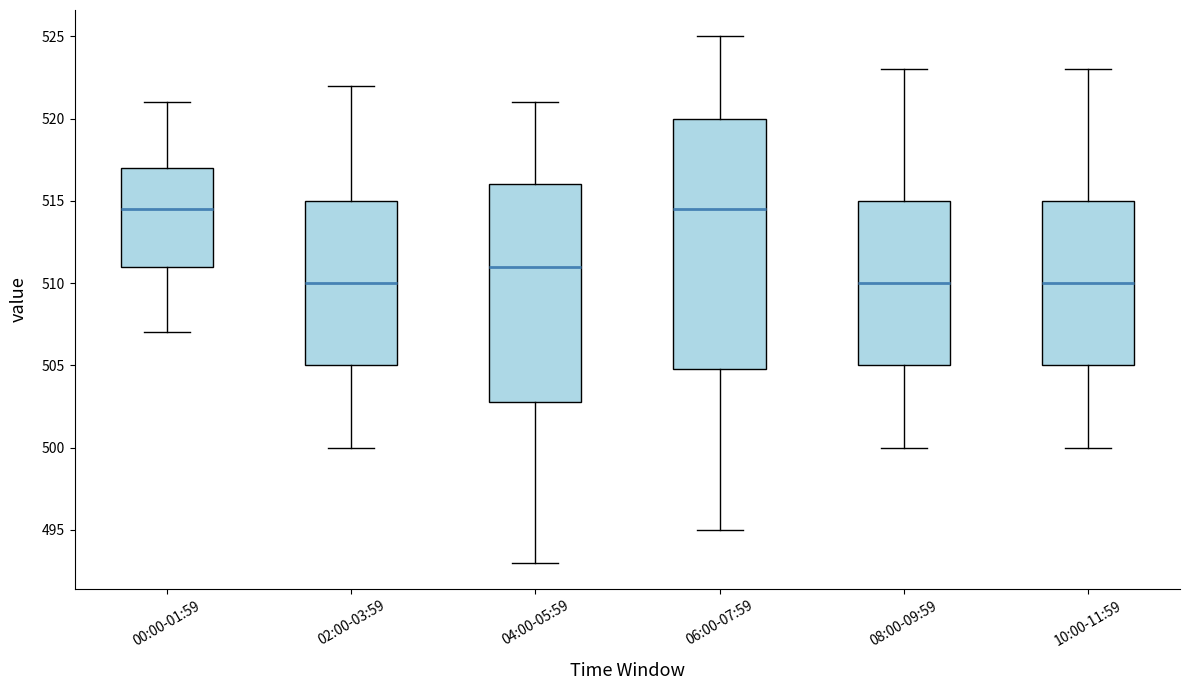

Reading left to right, transcribe this box plot: for each box, give where its median line is, the range the box spans, and where its two whiskers end, as read against the y-axis. The values are not printed on the chart, so give them approximately, as read against the axis.

00:00-01:59: median 514.5, box 511.0 to 517.0, whiskers 507.0 to 521.0
02:00-03:59: median 510.0, box 505.0 to 515.0, whiskers 500.0 to 522.0
04:00-05:59: median 511.0, box 503.0 to 516.0, whiskers 493.0 to 521.0
06:00-07:59: median 514.5, box 505.0 to 520.0, whiskers 495.0 to 525.0
08:00-09:59: median 510.0, box 505.0 to 515.0, whiskers 500.0 to 523.0
10:00-11:59: median 510.0, box 505.0 to 515.0, whiskers 500.0 to 523.0